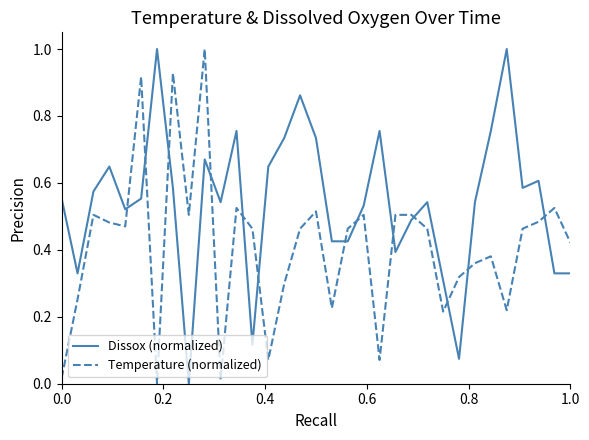

How many values in Dissox (normalized) are above zero?

32